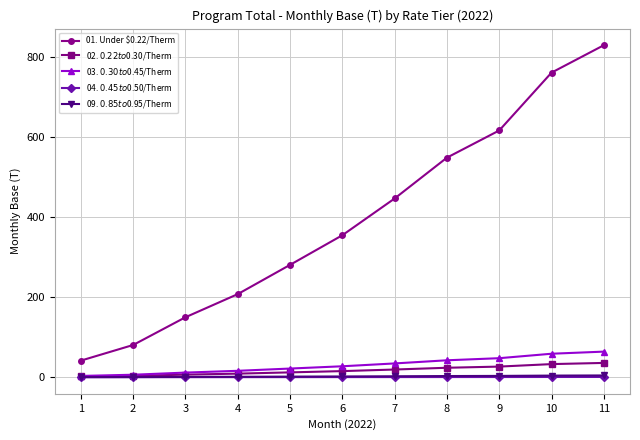

At which label does 01. Under $0.22/Therm first exceed 354?

6